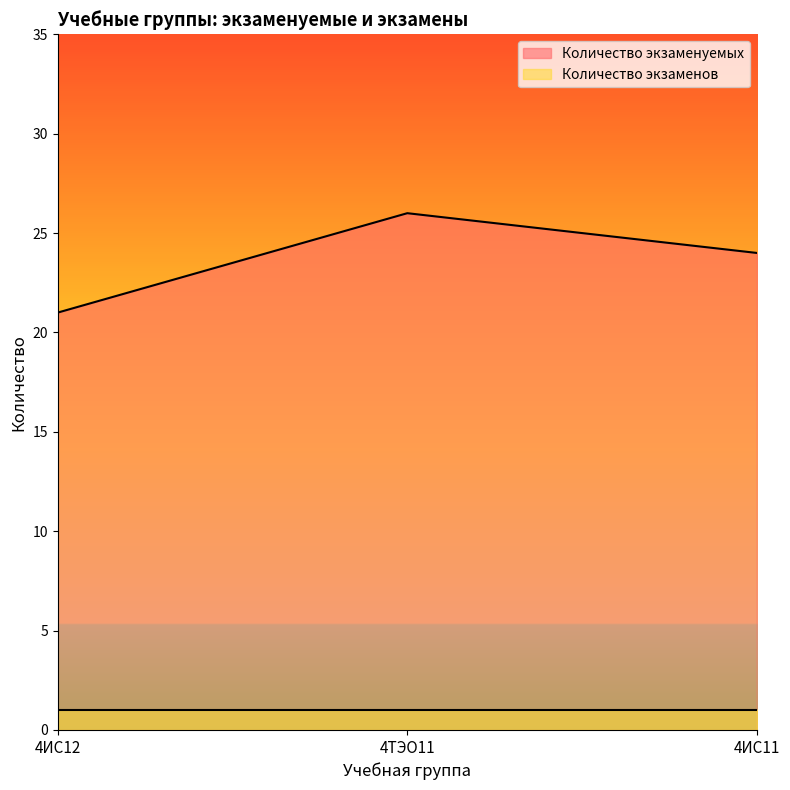

How many series are shown in this chart?

2